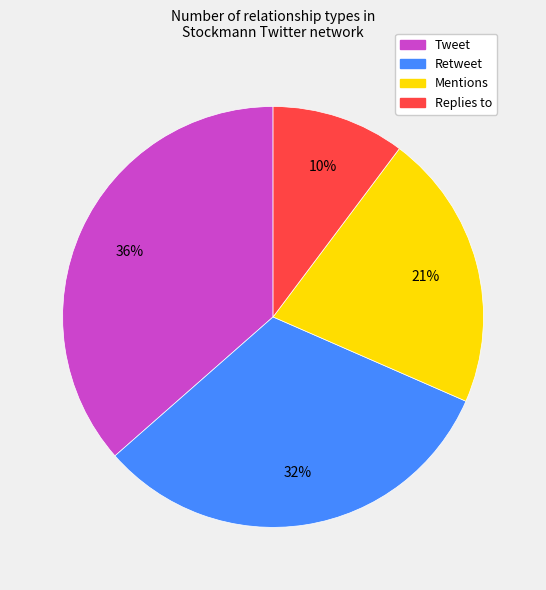

To the nearest percent, what percentage of the pie is Retweet?

32%